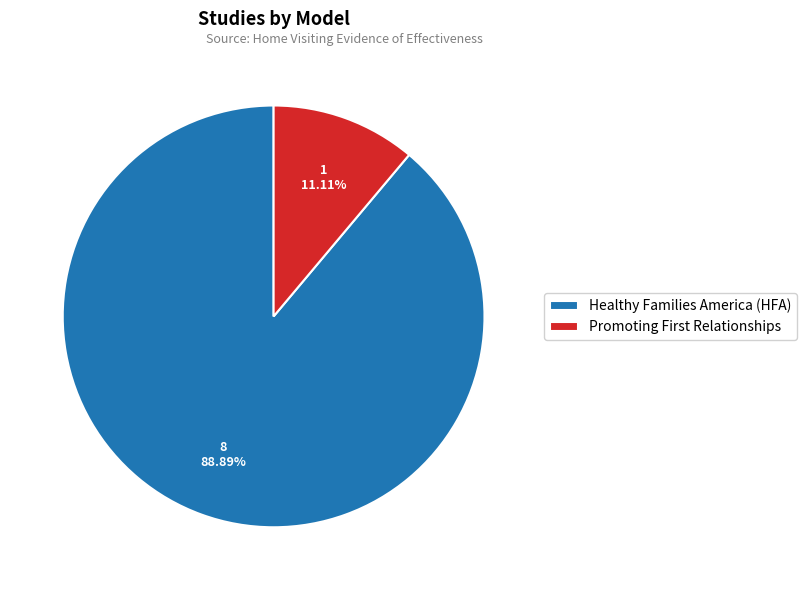

Which category has the smallest portion of the pie?

Promoting First Relationships